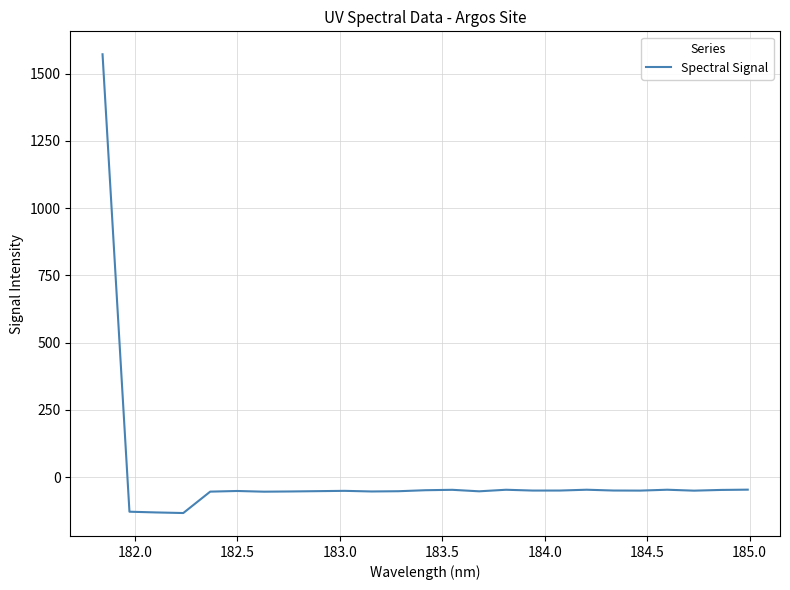

How many categories are shown in the chart?

25